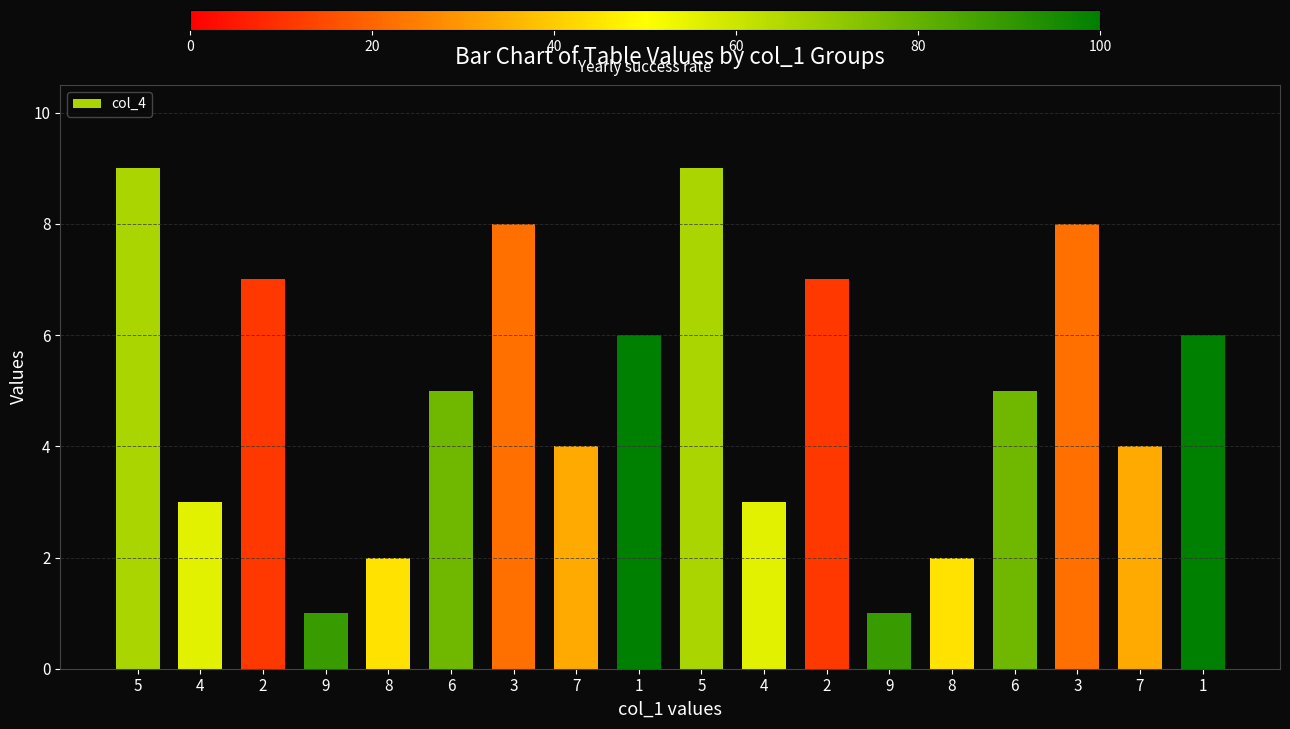

What is the smallest value displayed?

1